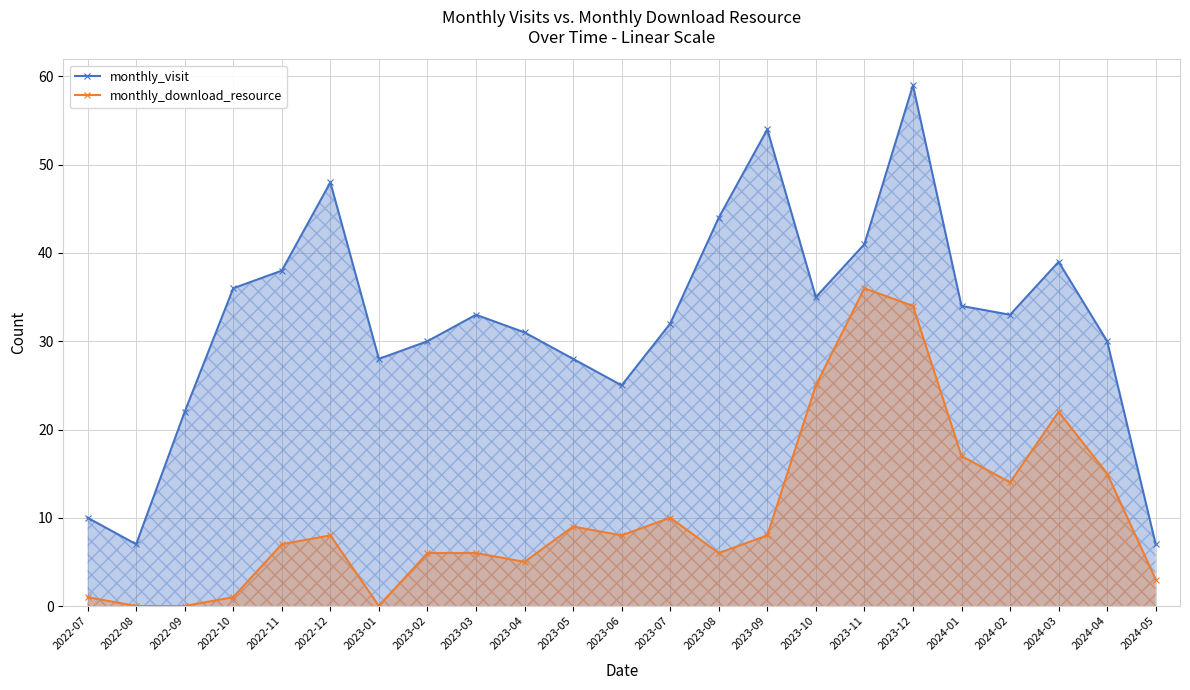

What is the average value of the monthly_download_resource series?

10